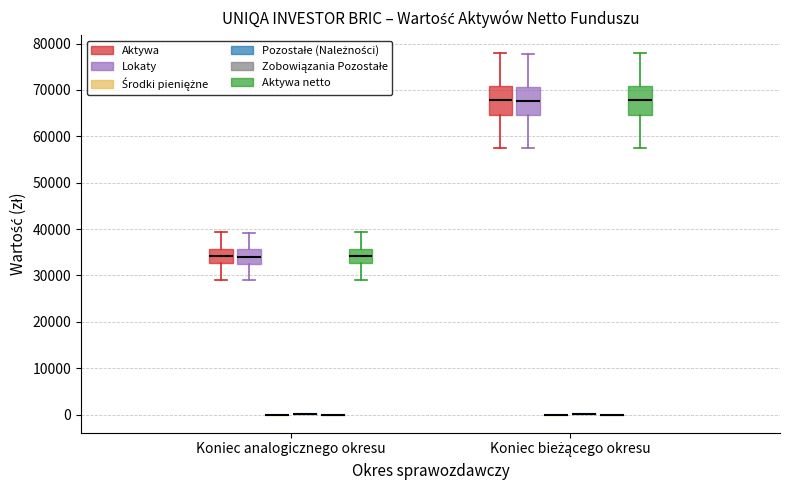

Reading left to right, transcribe this box plot: for each box, give where its median line is, the range the box spans, and where its two whiskers end, as read against the y-axis. The values are not printed on the chart, so give them approximately, as read against the axis.

Koniec analogicznego okresu (Aktywa): median 34000, box 33000 to 36000, whiskers 29000 to 39000
Koniec analogicznego okresu (Lokaty): median 34000, box 33000 to 36000, whiskers 29000 to 39000
Koniec analogicznego okresu (Środki pieniężne): box collapsed to a line at 0, whiskers 0 to 0
Koniec analogicznego okresu (Pozostałe (Należności)): box collapsed to a line at 0, whiskers 0 to 0
Koniec analogicznego okresu (Zobowiązania Pozostałe): box collapsed to a line at 0, whiskers 0 to 0
Koniec analogicznego okresu (Aktywa netto): median 34000, box 33000 to 36000, whiskers 29000 to 39000
Koniec bieżącego okresu (Aktywa): median 68000, box 65000 to 71000, whiskers 58000 to 78000
Koniec bieżącego okresu (Lokaty): median 68000, box 65000 to 71000, whiskers 58000 to 78000
Koniec bieżącego okresu (Środki pieniężne): box collapsed to a line at 0, whiskers 0 to 0
Koniec bieżącego okresu (Pozostałe (Należności)): box collapsed to a line at 0, whiskers 0 to 0
Koniec bieżącego okresu (Zobowiązania Pozostałe): box collapsed to a line at 0, whiskers 0 to 0
Koniec bieżącego okresu (Aktywa netto): median 68000, box 65000 to 71000, whiskers 58000 to 78000